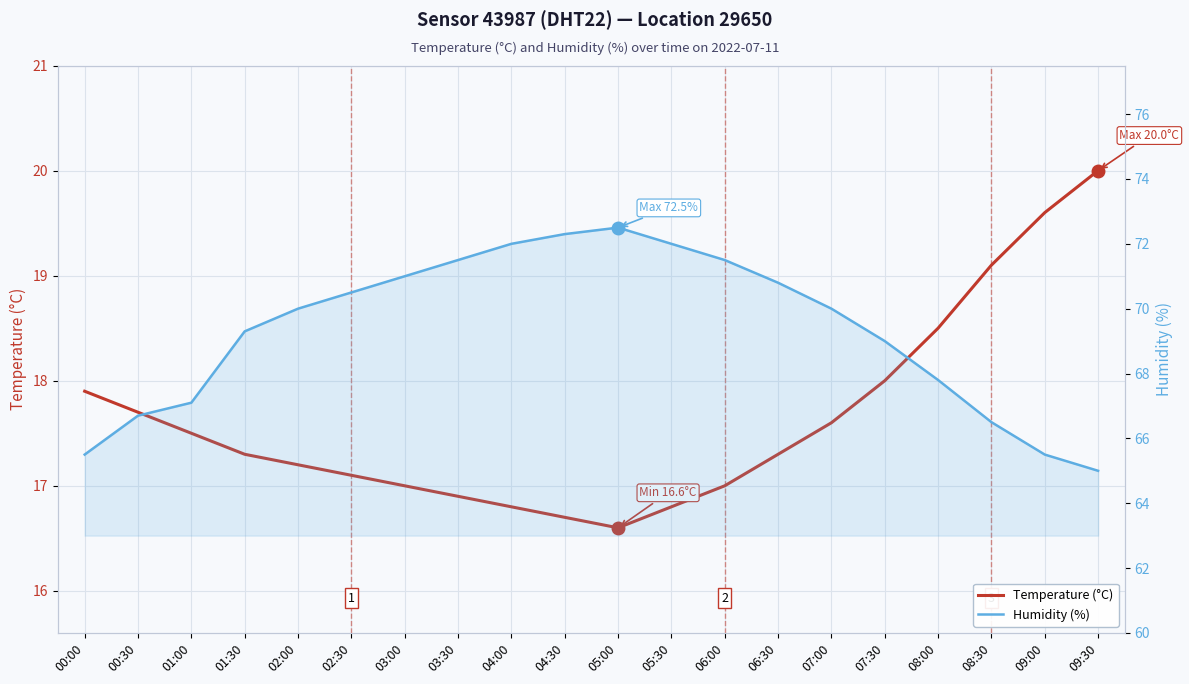

Between 05:00 and 08:30, which is larger?

08:30